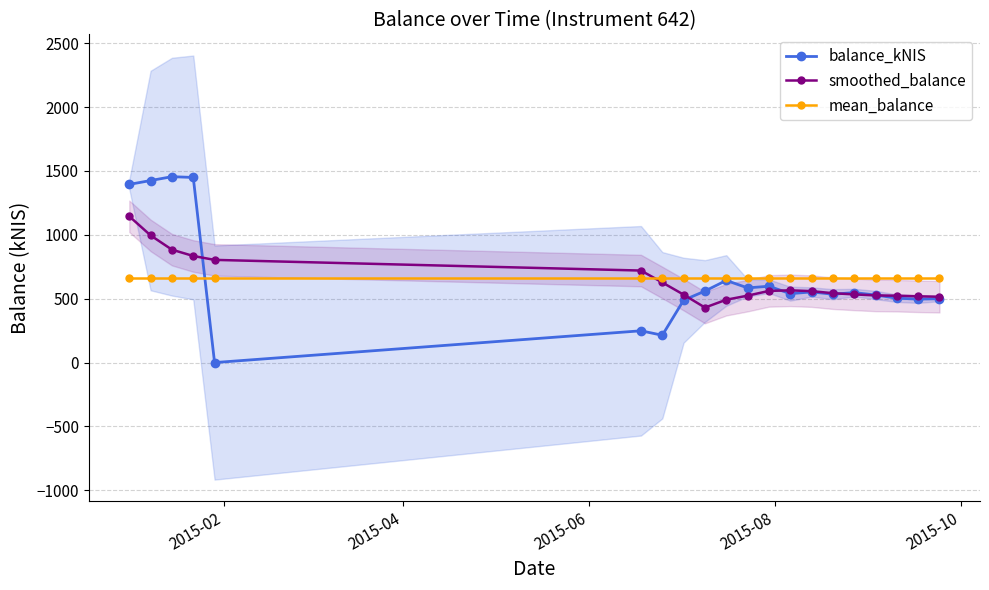

Which series has the largest total across all categories?

balance_kNIS